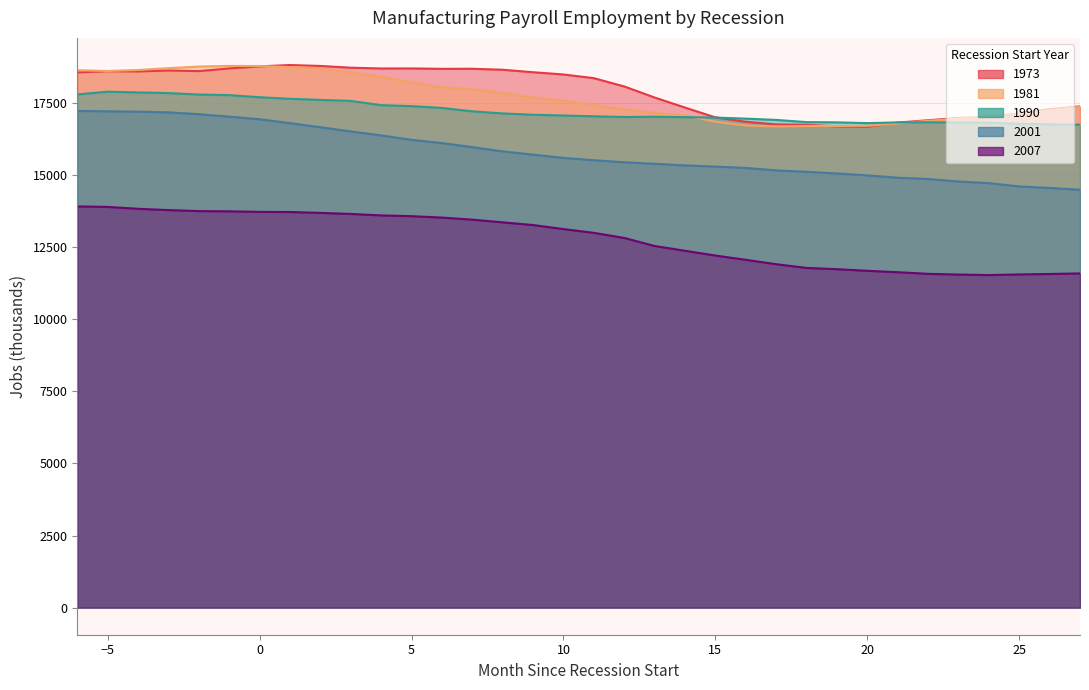

What is the approximate value of 2001 at 10, to the nearest 50?

15600